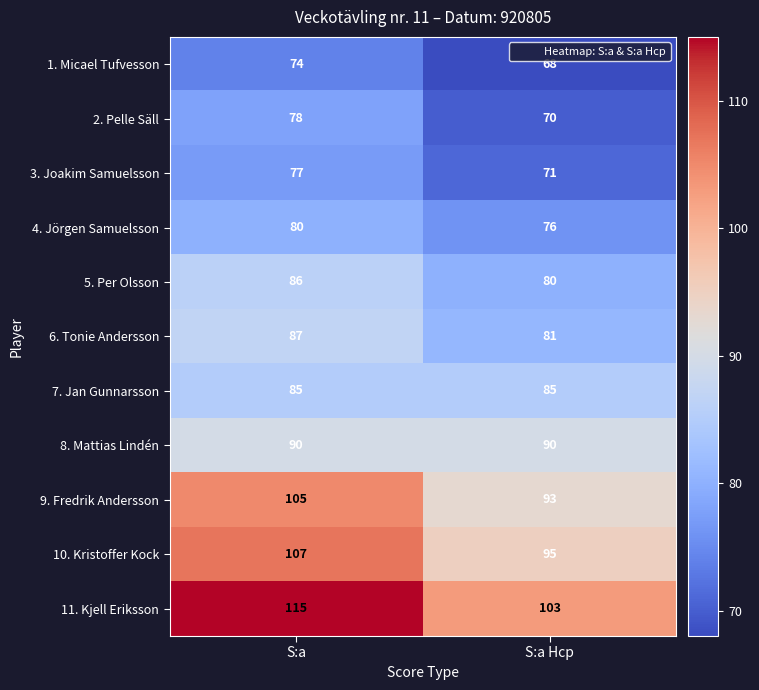

At how many categories does at least one series exceed 77?

2